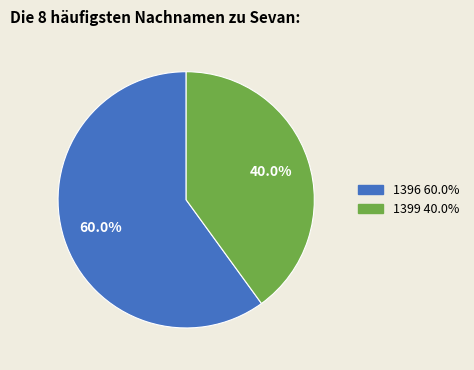

To the nearest percent, what portion does 1399 represent?

40%